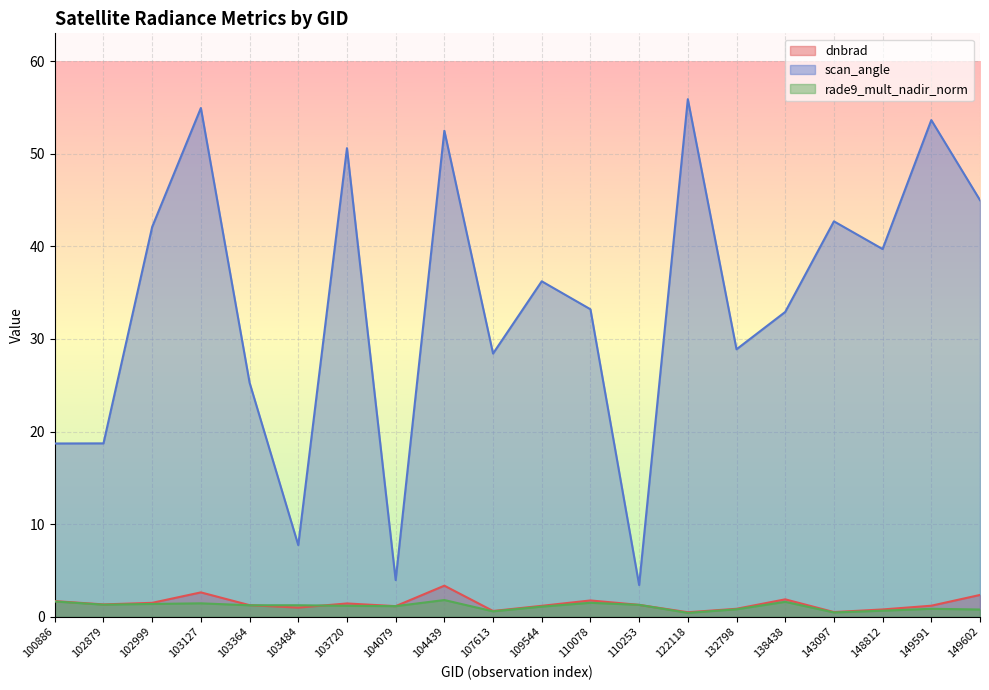

At which label is dnbrad closest to 1?

103484